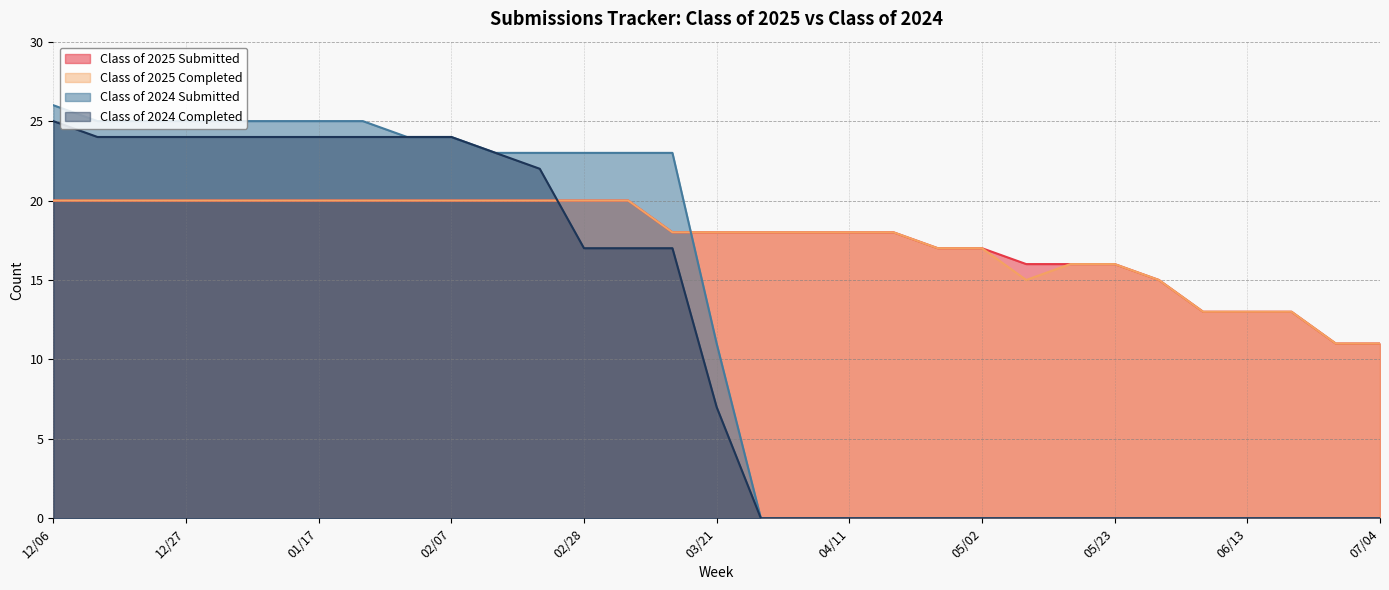

How many distinct data groups are displayed?

4